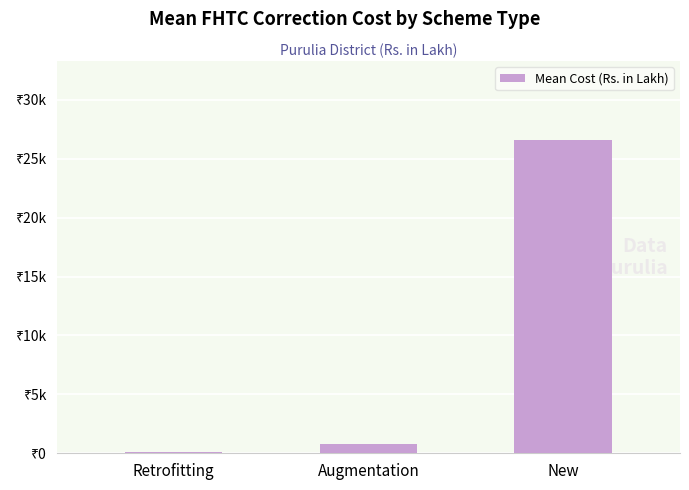

What is the difference between the values at Augmentation and Retrofitting?

671.6